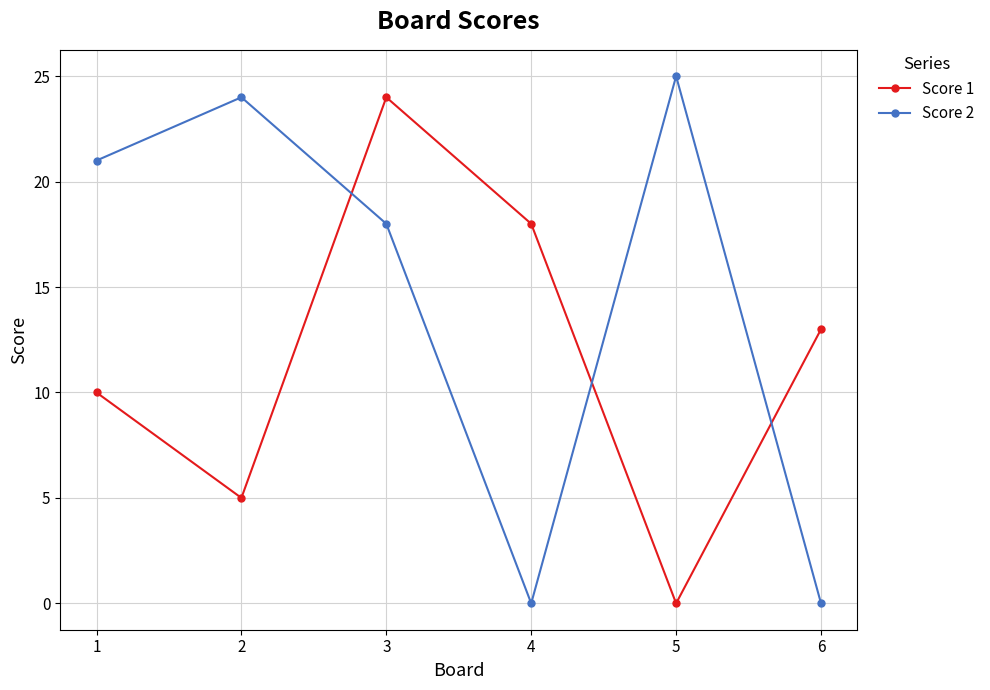

Reading left to right, what are all the values shown in this chart?

Score 1: 10	5	24	18	0	13
Score 2: 21	24	18	0	25	0